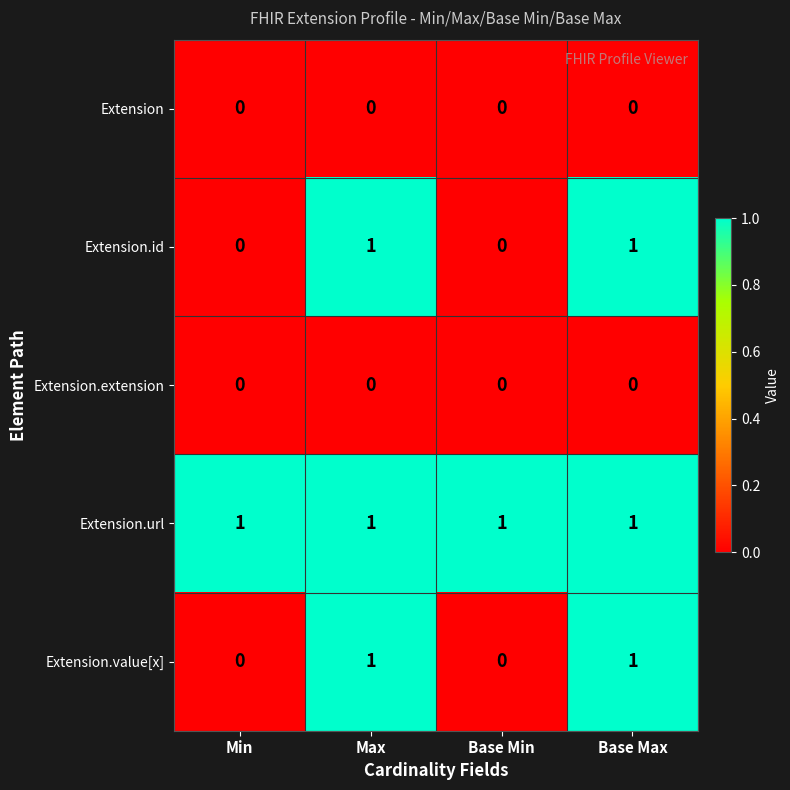

The Extension.value[x] series shows 1 at Base Max. True or false?

True